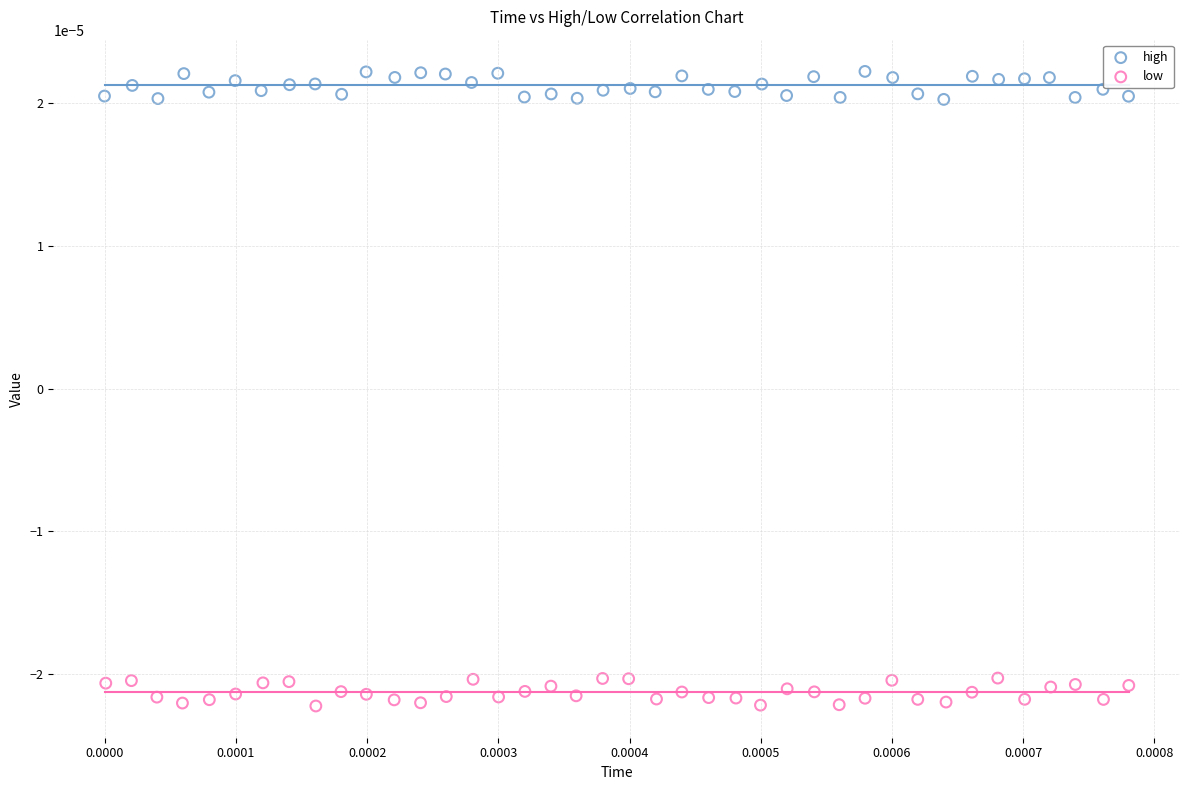

Which series reaches the minimum Y coordinate?

low